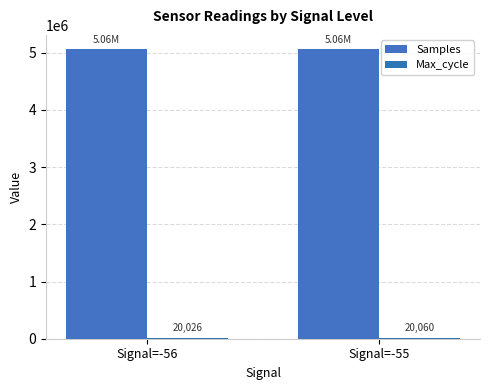

Reading left to right, transcribe all the data shown in this chart.

Samples: 5058928	5057517
Max_cycle: 20026	20060